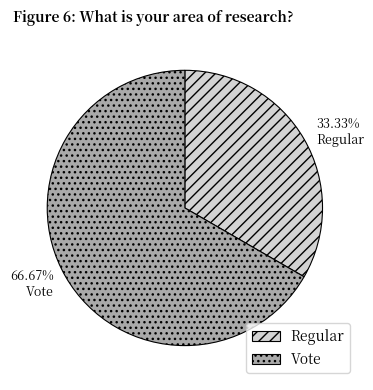

Combined, do Regular and Vote account for over 50%?

Yes